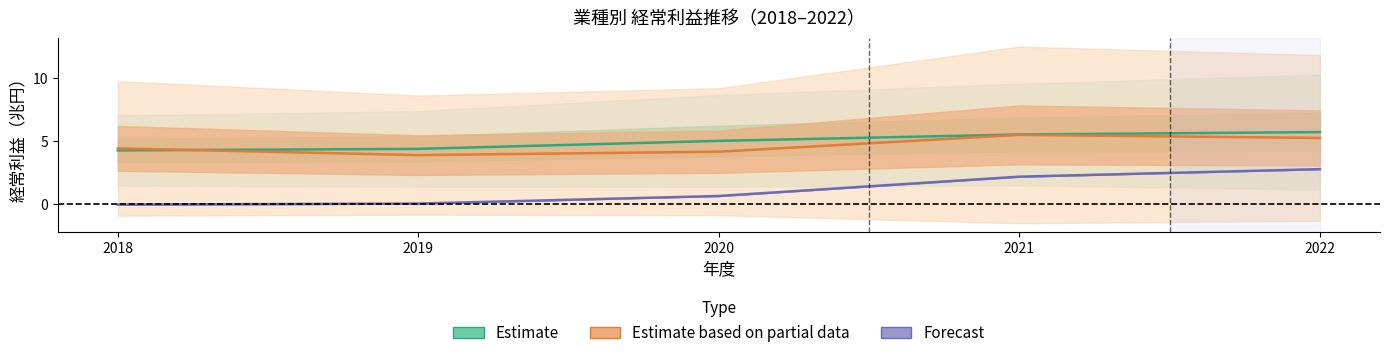

List the labels in order of Estimate value, largest first.

2022, 2021, 2020, 2019, 2018